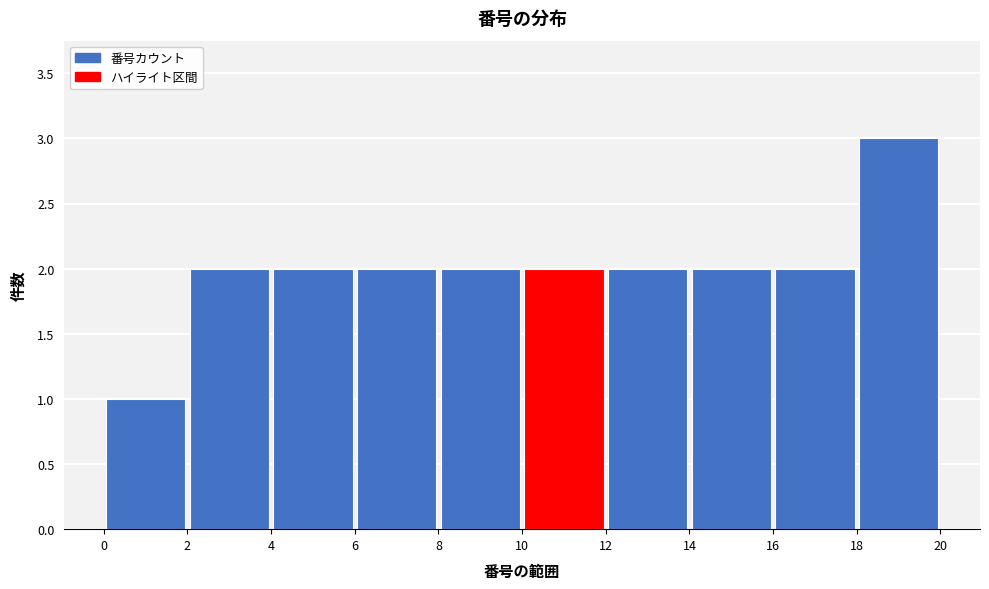

Reading left to right, list every bar in this chart as the range it spans on the x-axis followed by its height. The values are not printed on the chart, so give them approximately, as read against the axis.

0 to 2: 1
2 to 4: 2
4 to 6: 2
6 to 8: 2
8 to 10: 2
10 to 12: 2
12 to 14: 2
14 to 16: 2
16 to 18: 2
18 to 20: 3